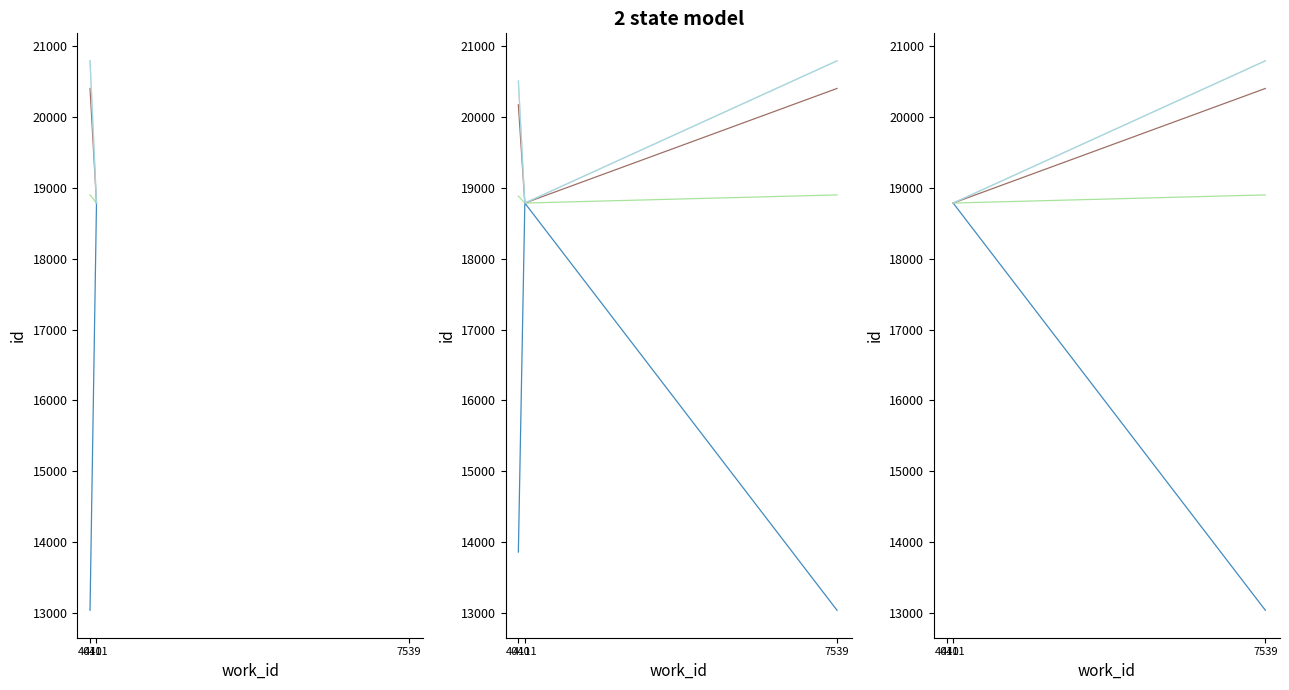

What is the maximum value shown in the chart?

20795.9